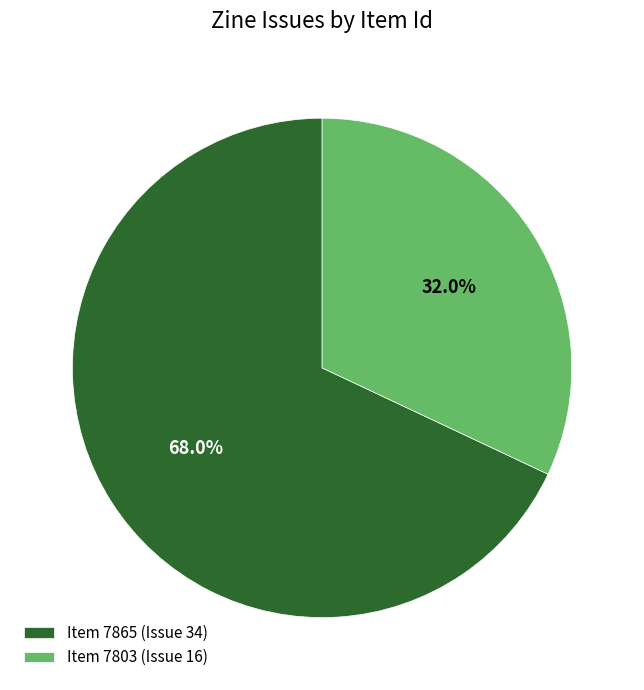

What is the ratio of the value at Item 7803 (Issue 16) to the value at Item 7865 (Issue 34)?

0.5